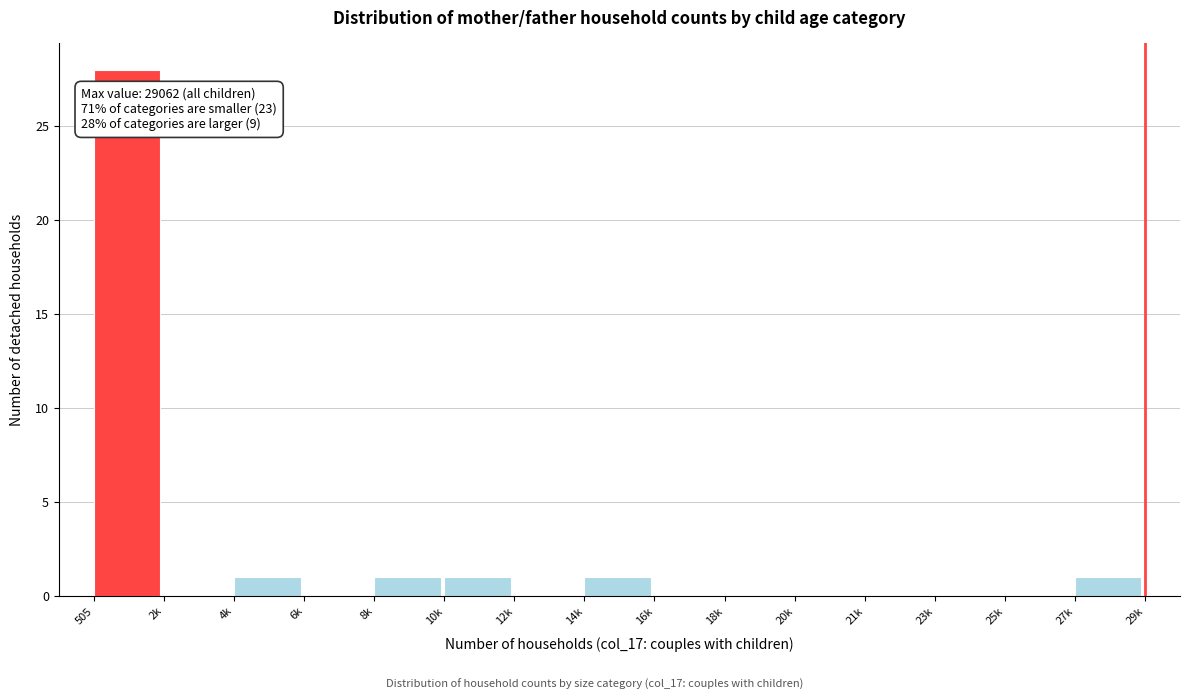

Reading right to left, list all the values displayed in this chart.

27k=1	25k=0	23k=0	21k=0	20k=0	18k=0	16k=0	14k=1	12k=0	10k=1	8k=1	6k=0	4k=1	2k=0	505=28